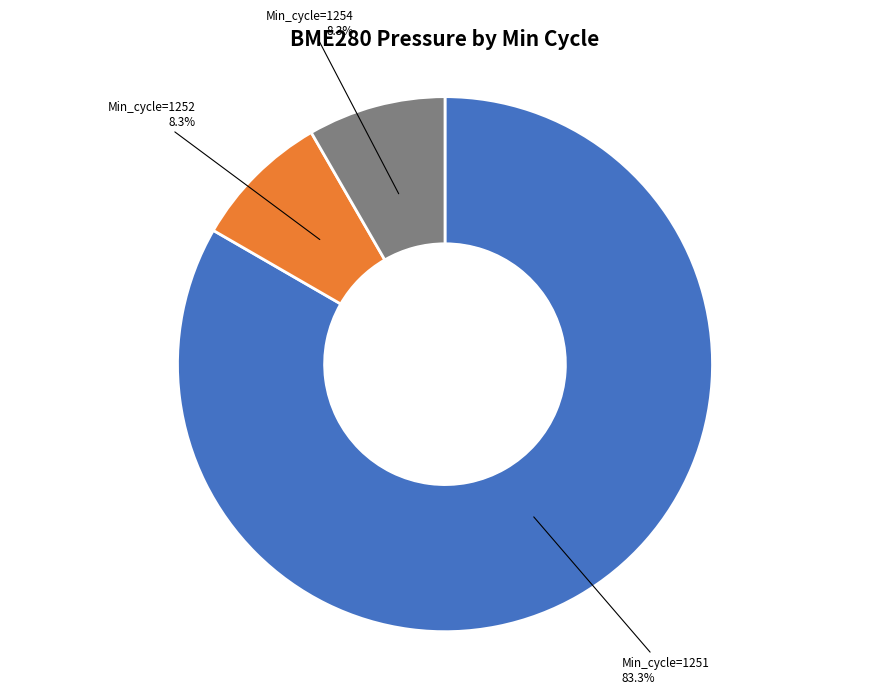

Does any single category account for the majority?

Yes